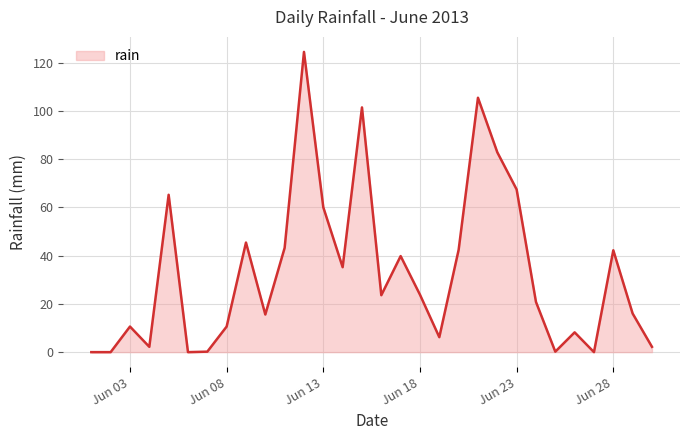

True or false: the data has more than 2 interior local peaks.

True